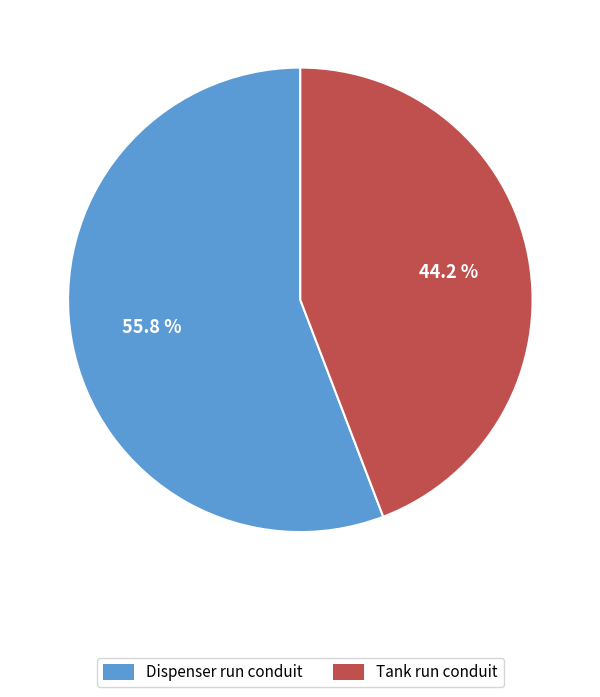

What percentage is the Tank run conduit slice, to the nearest percent?

44%